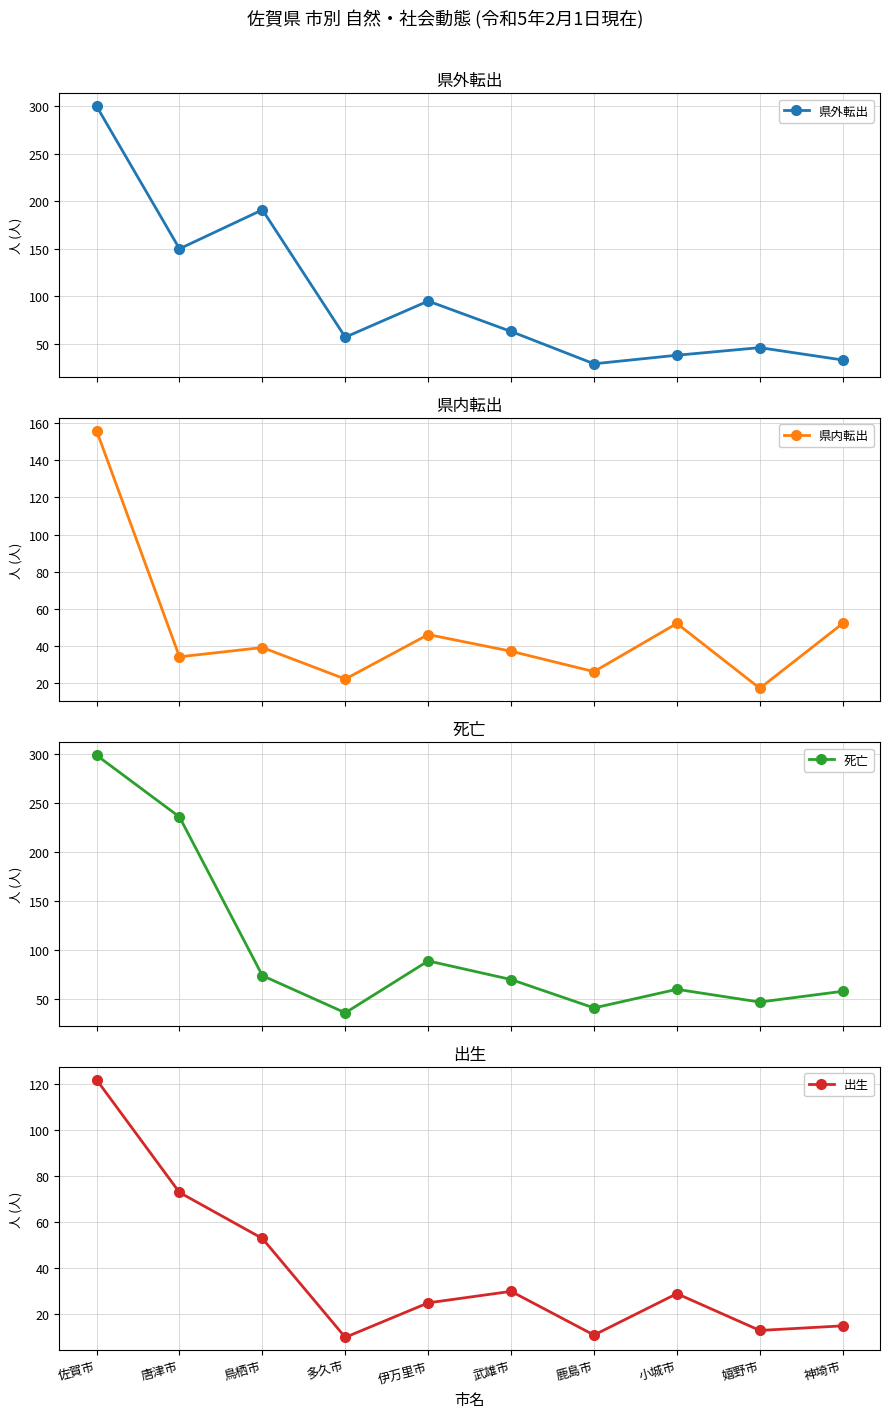

Between 多久市 and 武雄市, which series saw the biggest shift?

死亡